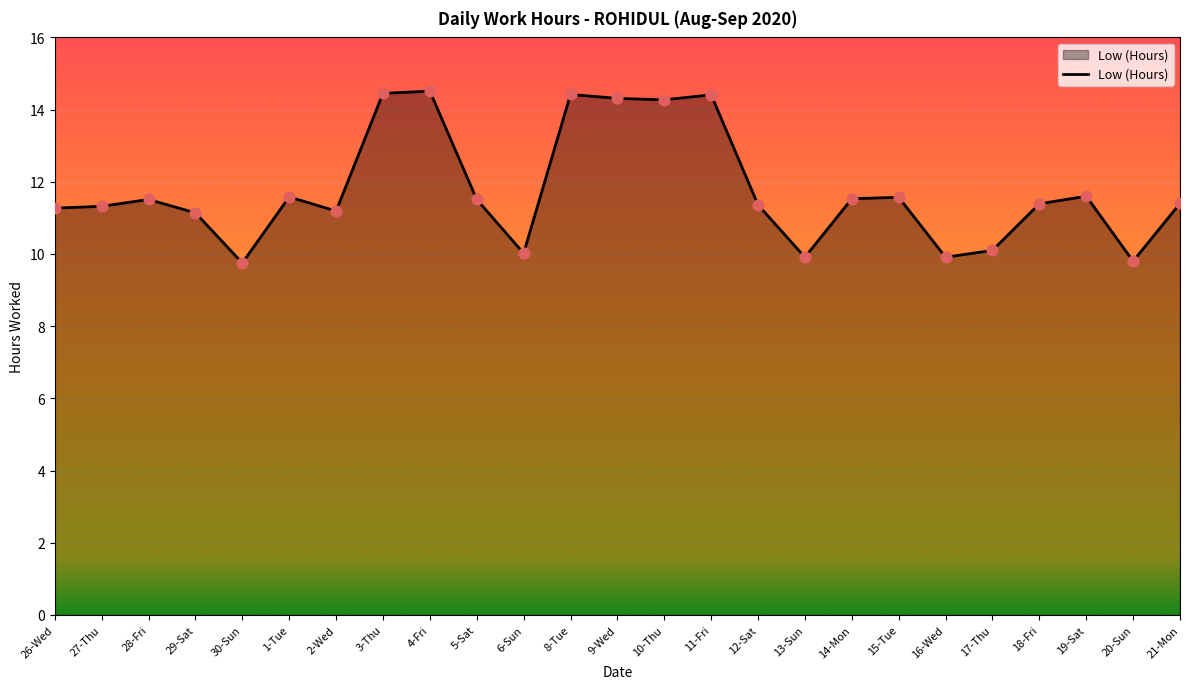

What is the ratio of the value at 6-Sun to the value at 26-Wed?

0.9